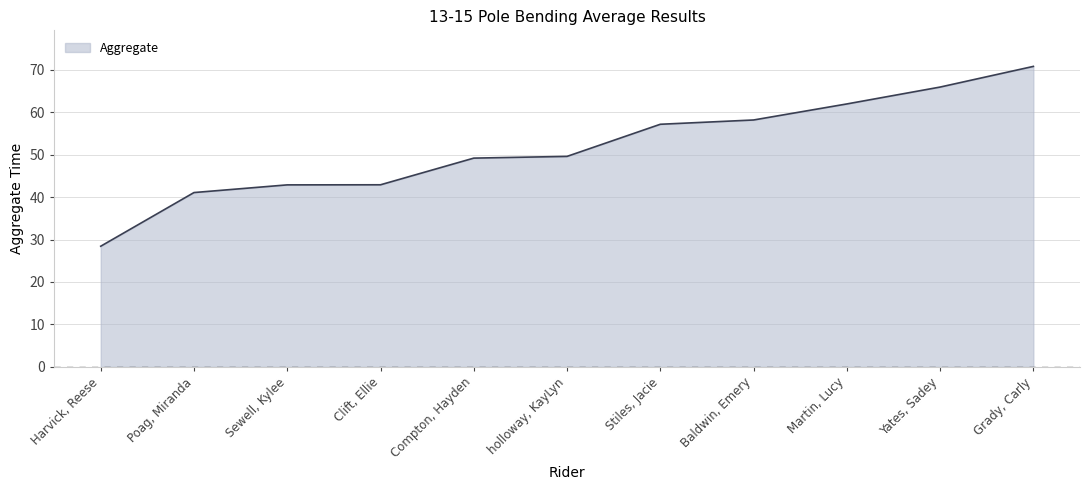

At which category does the chart reach its peak across all series?

Grady, Carly